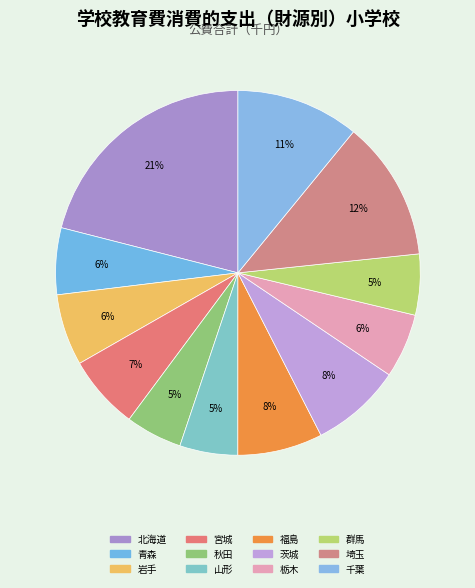

Which category has the biggest portion of the pie?

北海道